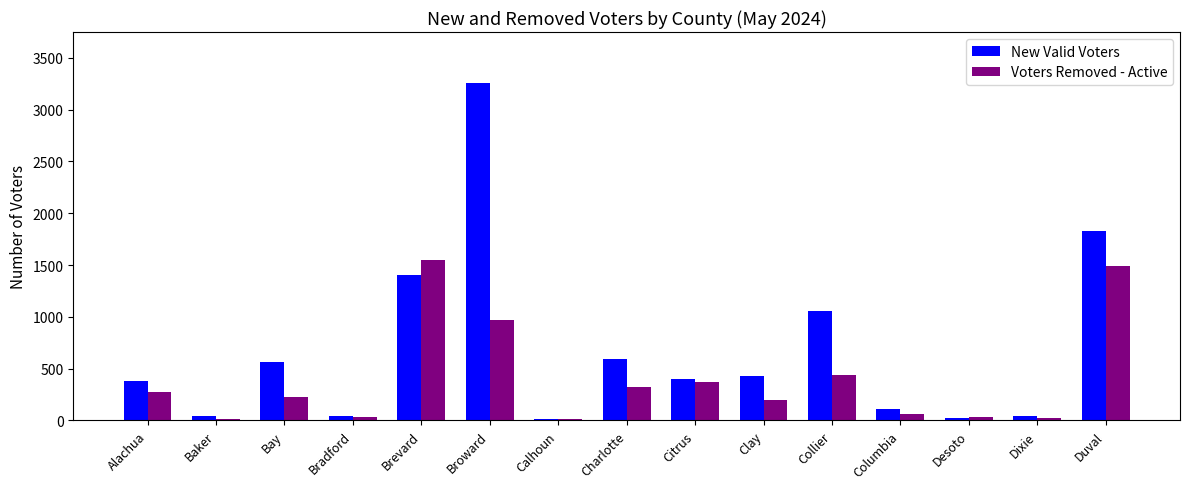

The value of Voters Removed - Active at Columbia is 61. True or false?

True